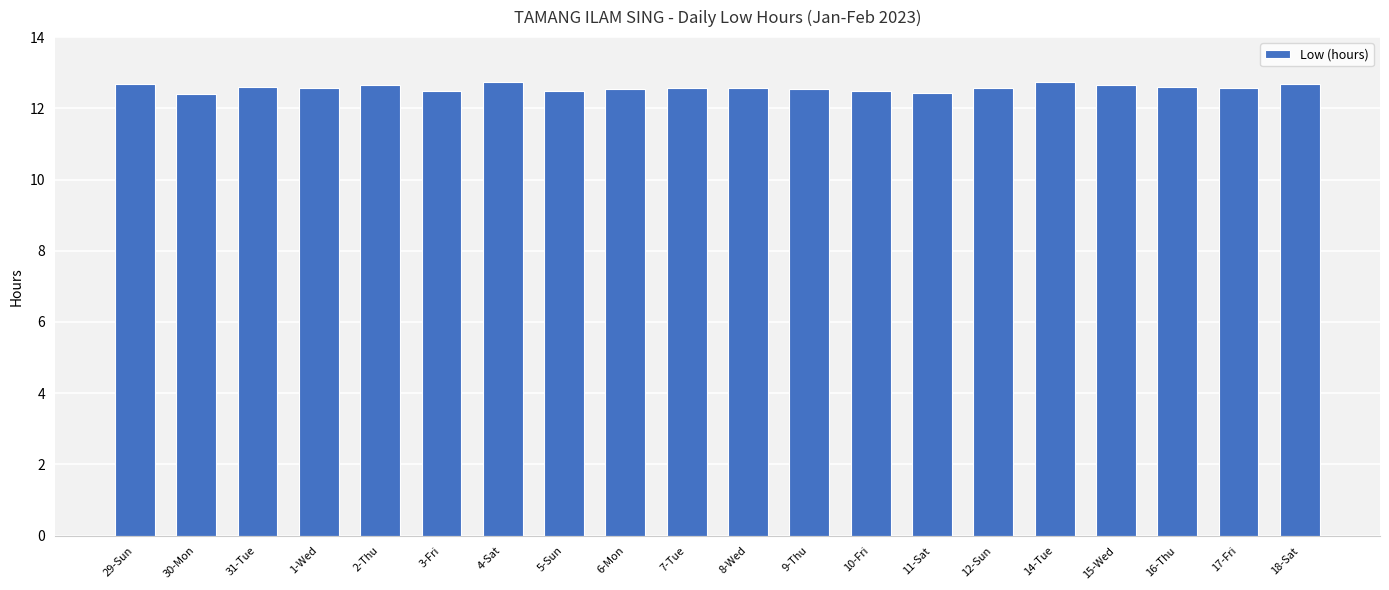

Are the bars grouped side by side (vs. stacked)?

No